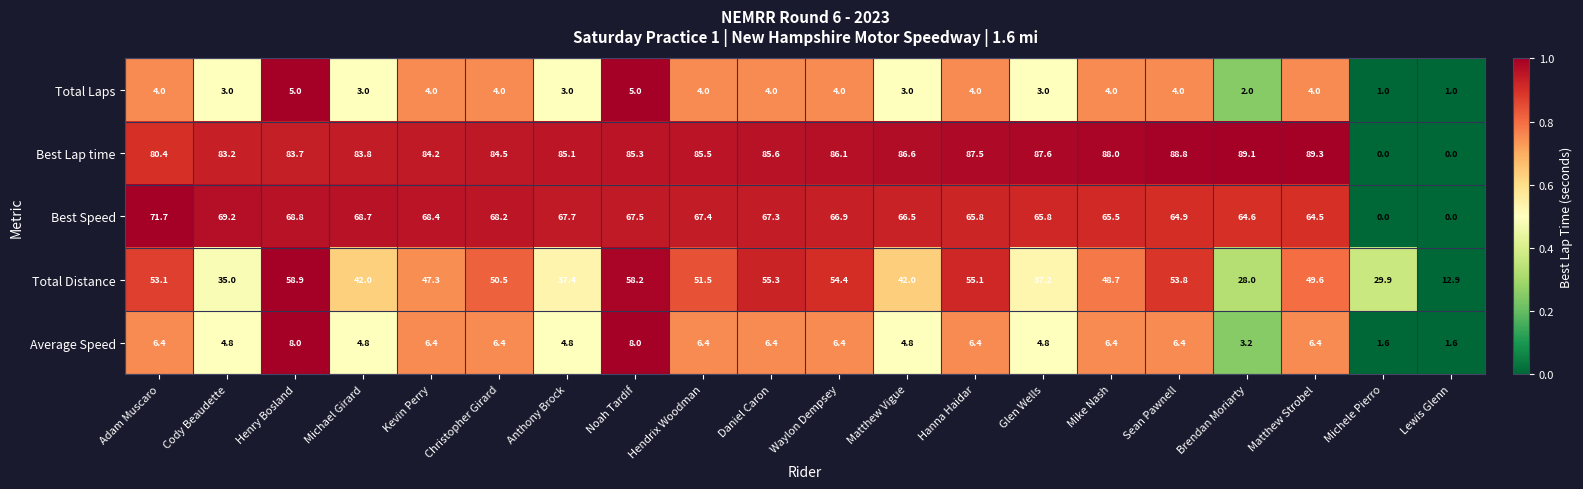

Which series has the largest range (max minus min)?

Best Lap time